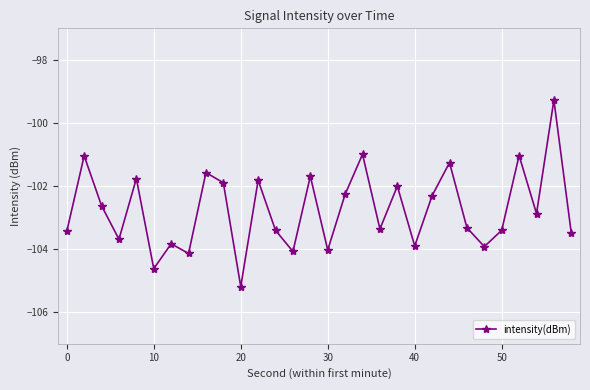

What is the difference between the maximum and minimum values?

5.9